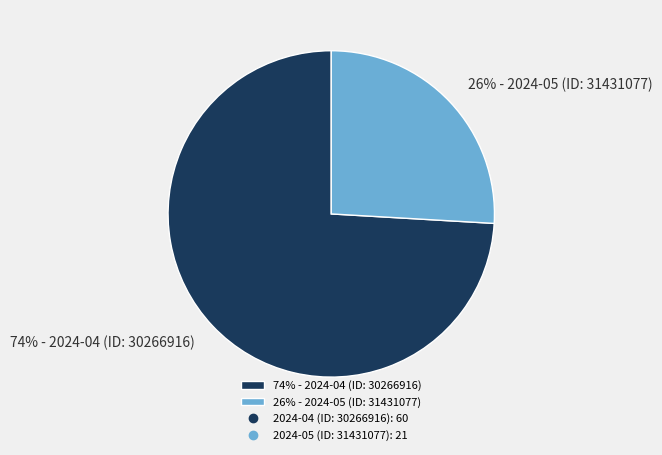

True or false: 74% - 2024-04 (ID: 30266916) accounts for 74% of the total.

True